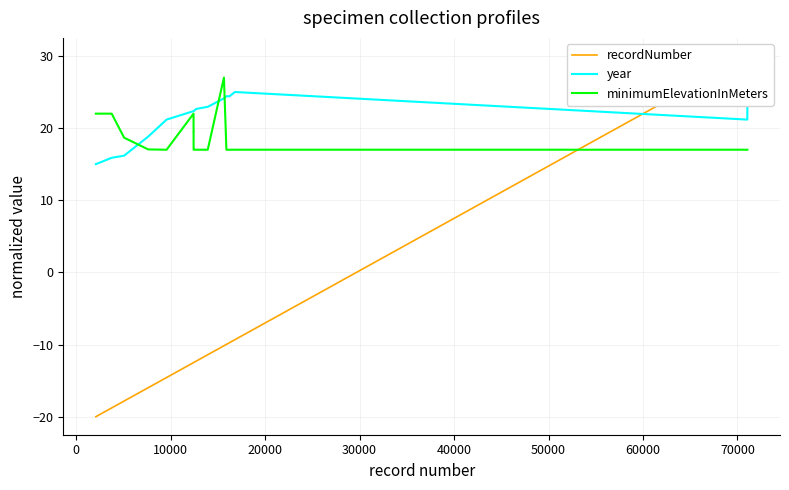

What is the maximum value for minimumElevationInMeters?

27.0